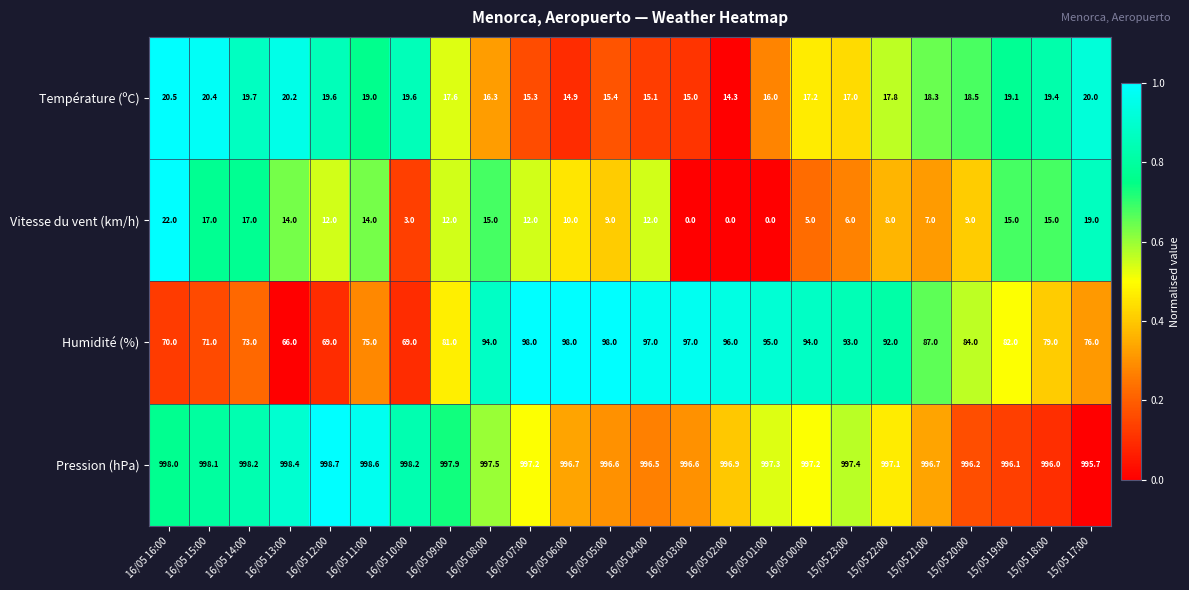

Which series has the widest spread of values?

Humidité (%)